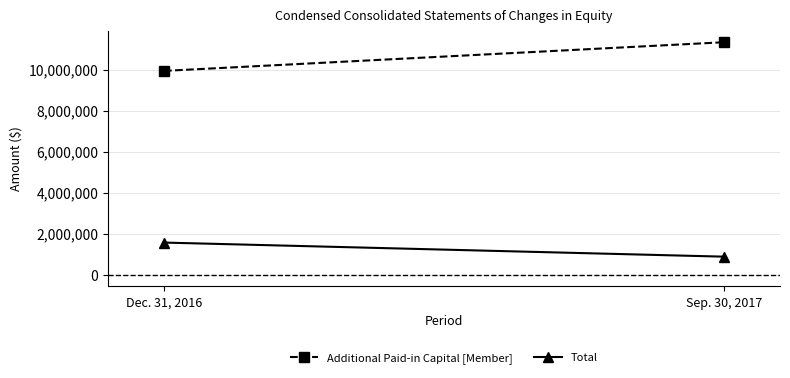

Is this an area chart (filled region under the line)?

No